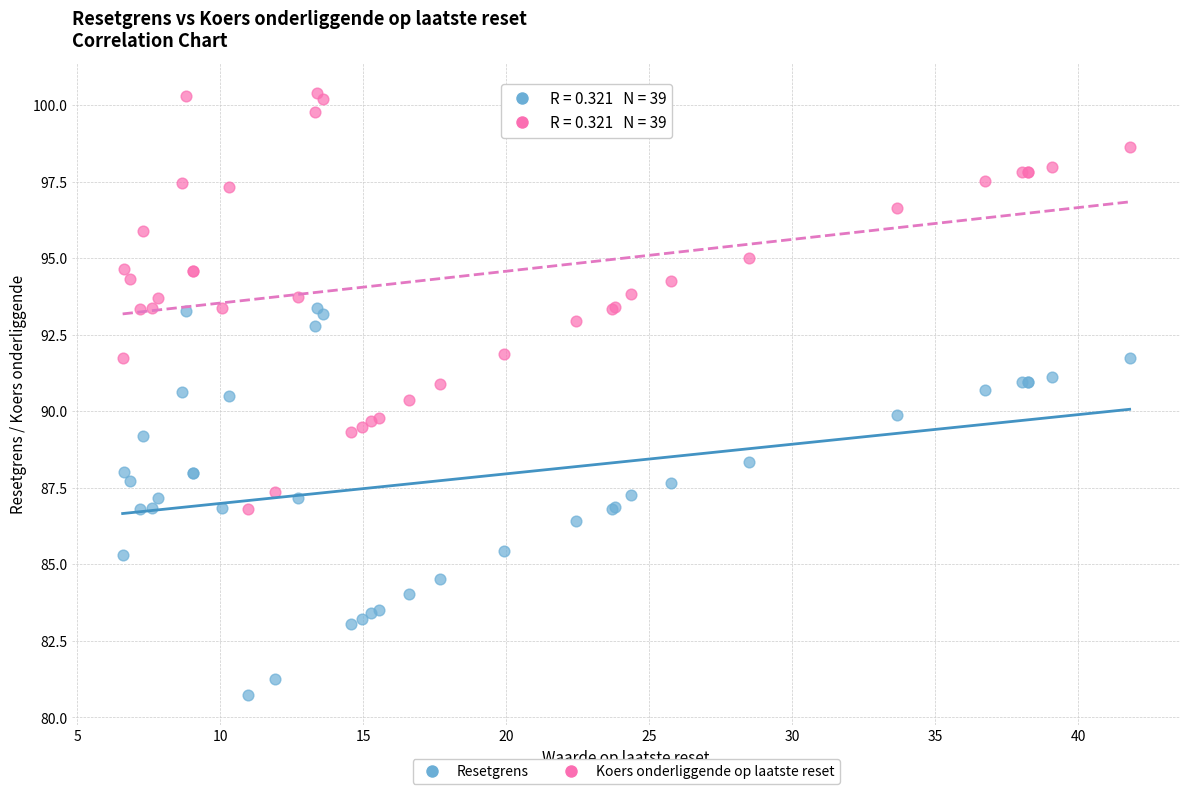

Which series contains the highest Y value?

Koers onderliggende op laatste reset